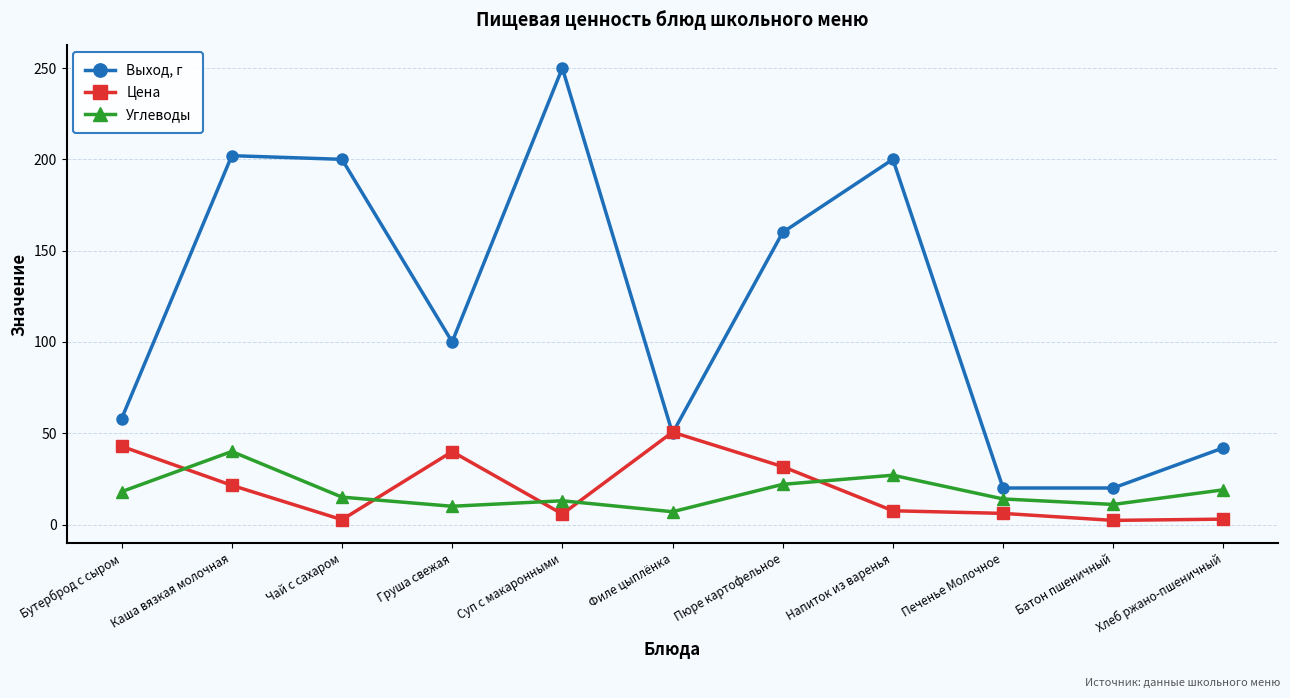

What is the total value across all series at Суп с макаронными?

268.8